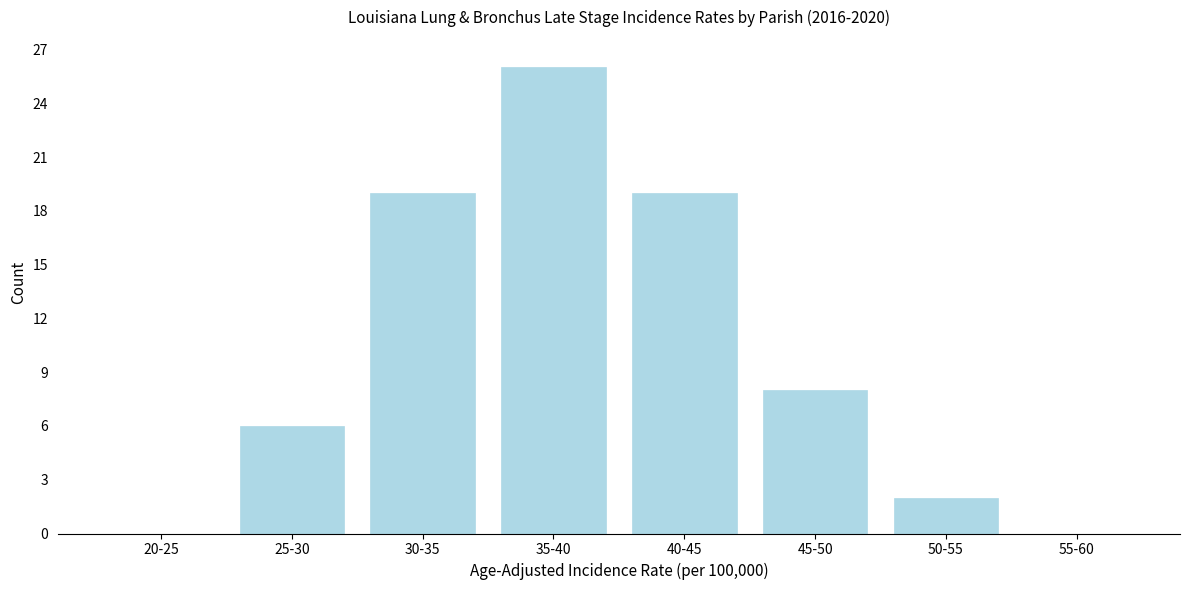

Reading left to right, transcribe all the data shown in this chart.

20-25=0	25-30=6	30-35=19	35-40=26	40-45=19	45-50=8	50-55=2	55-60=0